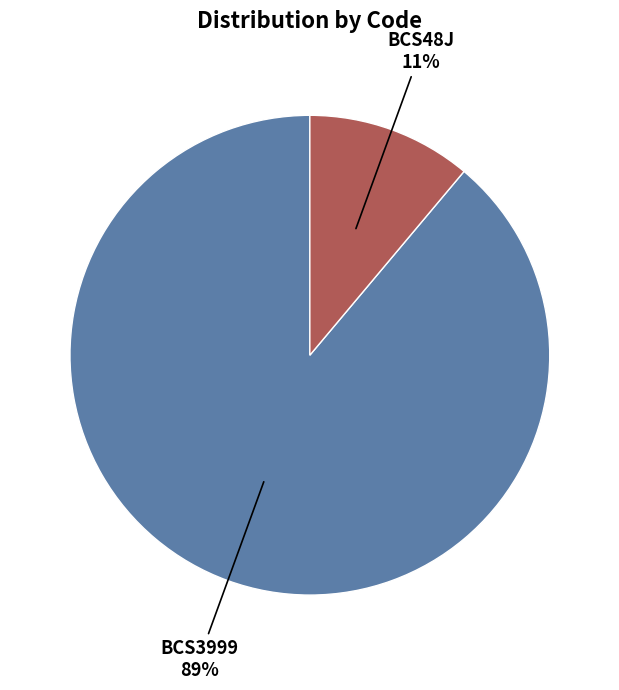

To the nearest percent, what is the difference between the BCS3999 and BCS48J slice percentages?

78%